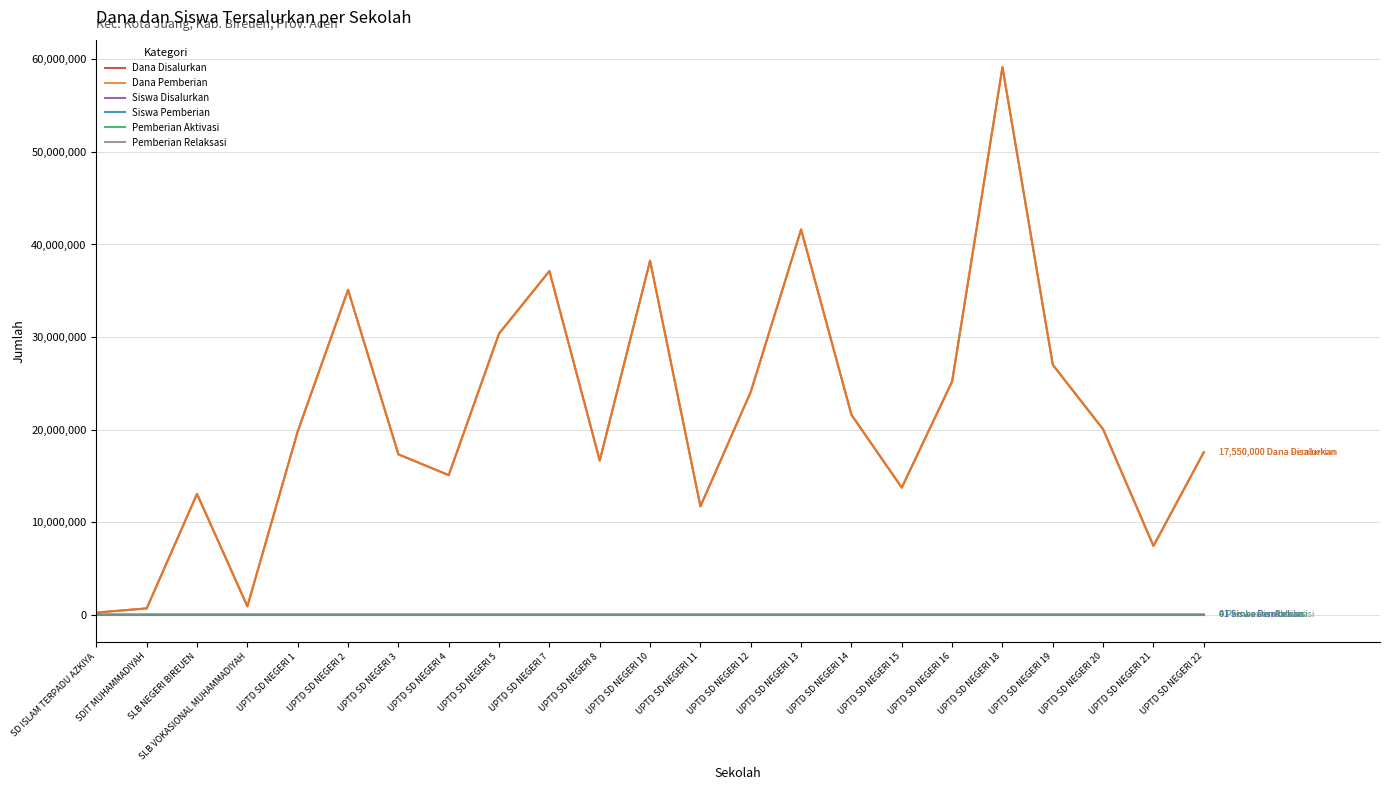

Is this an area chart (filled region under the line)?

No